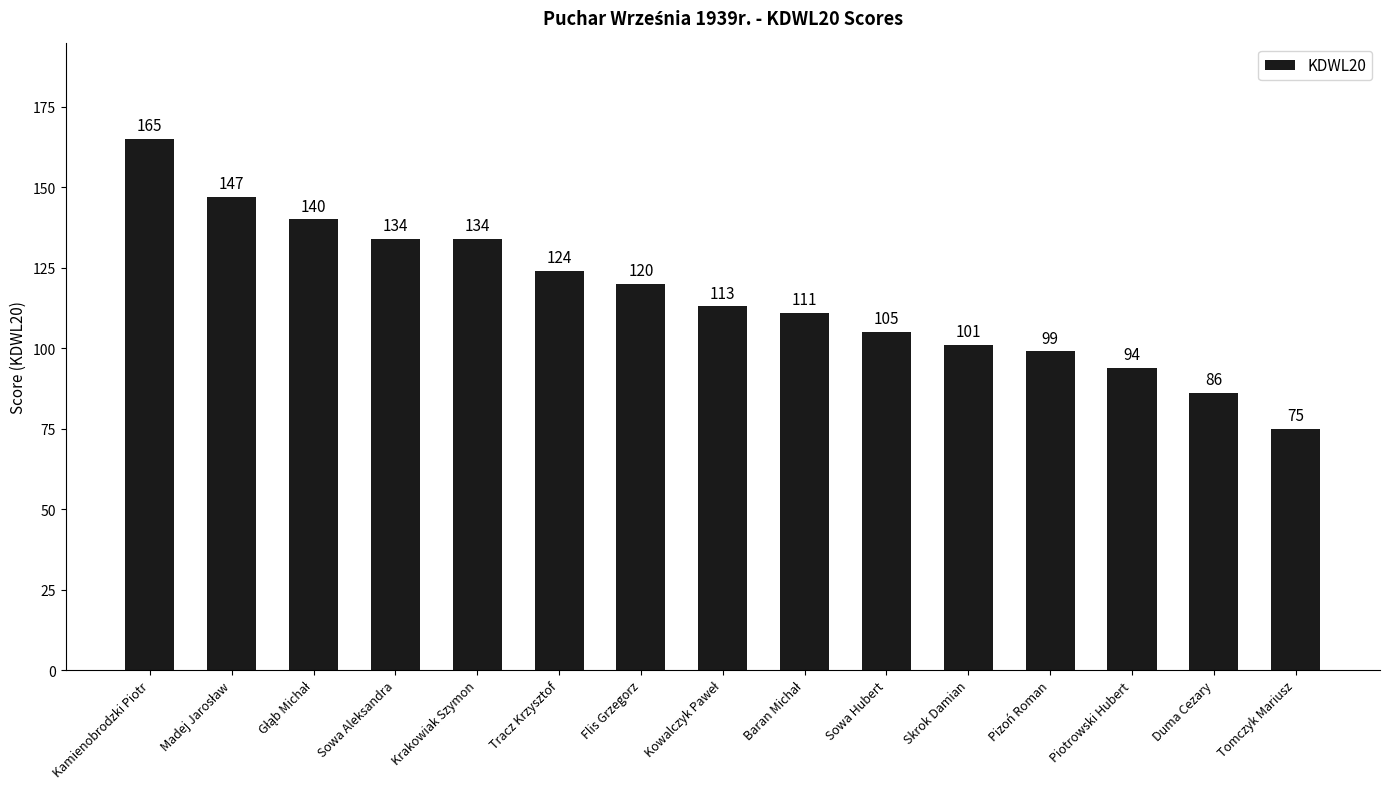

What is the sum of the values at Pizoń Roman and Flis Grzegorz?

219